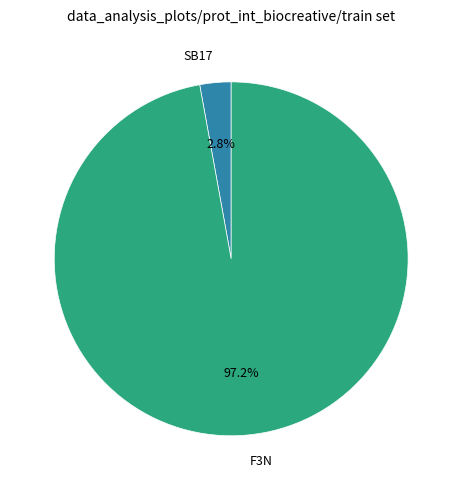

What is the largest slice in the pie chart?

F3N